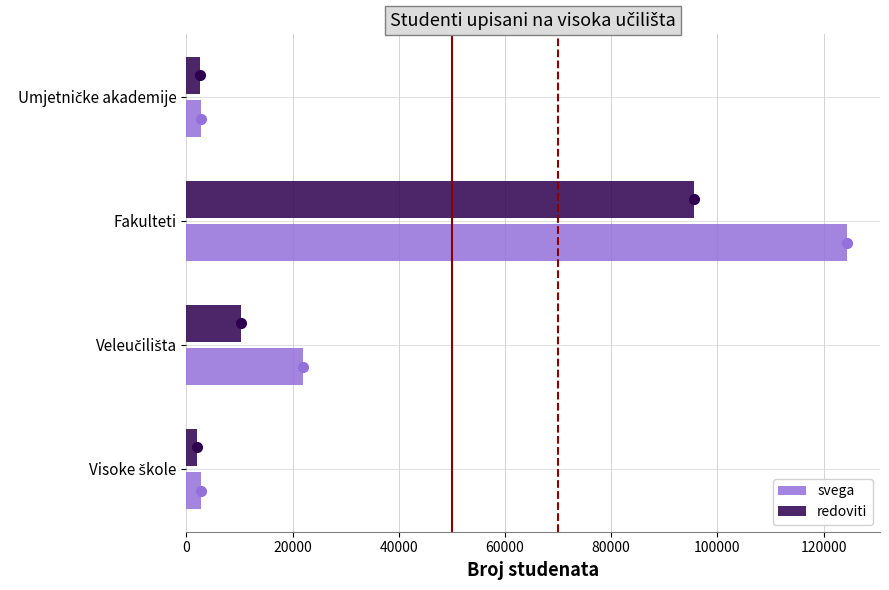

Is it true that redoviti equals 146113 at Fakulteti?

False